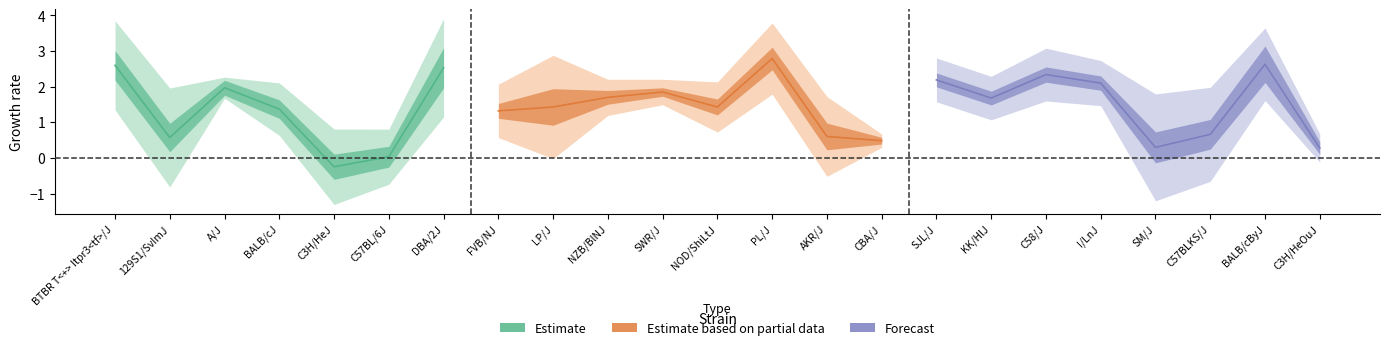

How many values in mean are above zero?

22